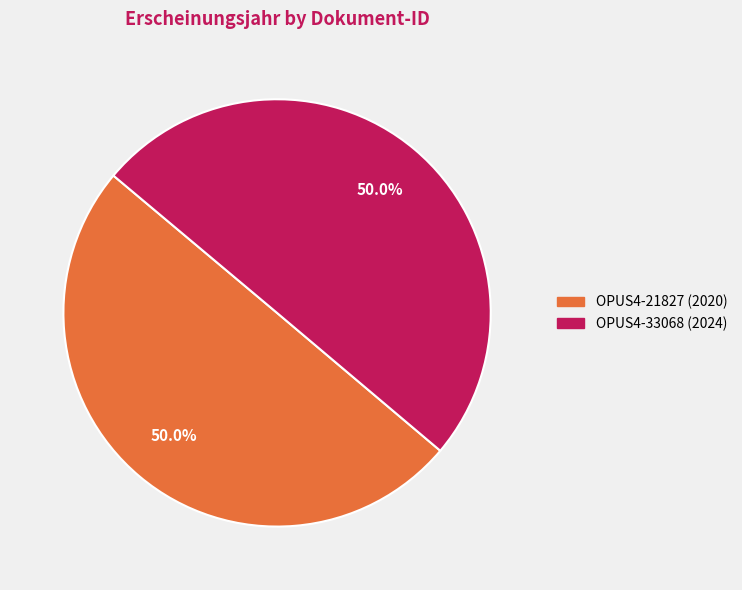

To the nearest percent, what portion does OPUS4-21827 represent?

50%